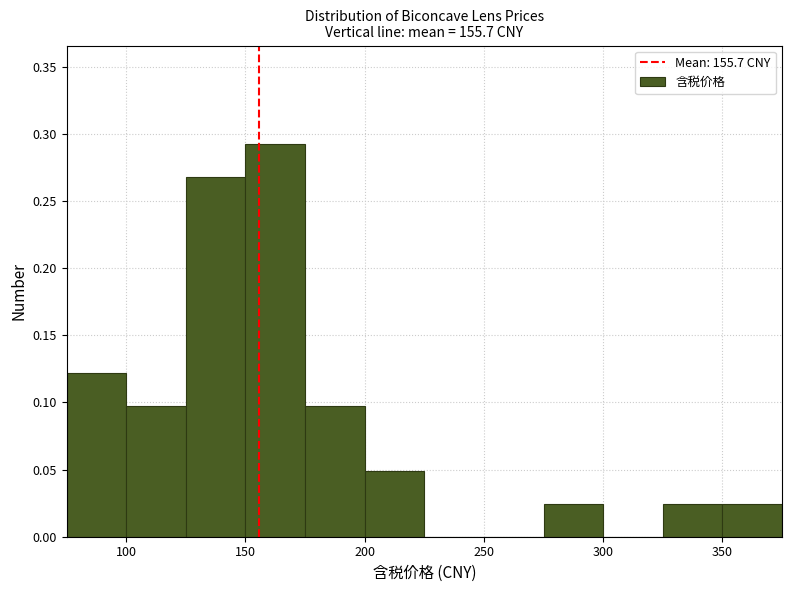

Reading left to right, transcribe this chart: for each bar, give the range it covers on the x-axis and its height. The values are not printed on the chart, so give them approximately, as read against the axis.

75 to 100: 0.120
100 to 125: 0.100
125 to 150: 0.270
150 to 175: 0.295
175 to 200: 0.100
200 to 225: 0.050
225 to 250: 0
250 to 275: 0
275 to 300: 0.025
300 to 325: 0
325 to 350: 0.025
350 to 375: 0.025